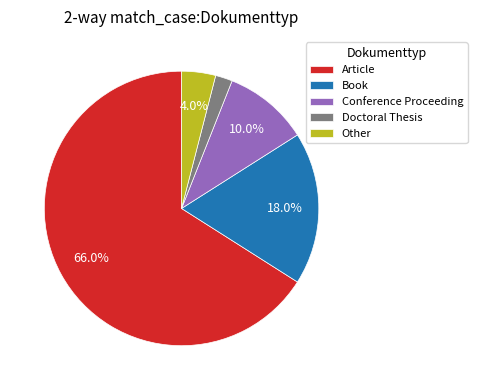

What percentage is the Article slice, to the nearest percent?

66%